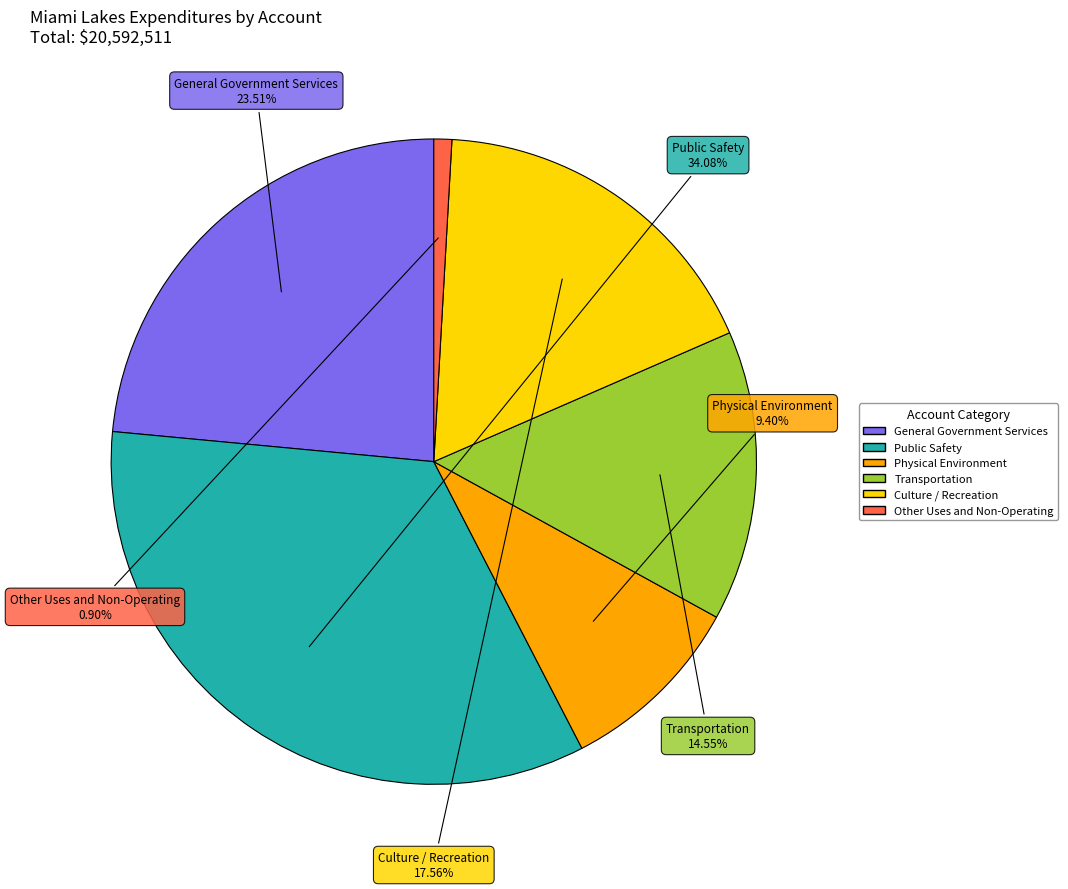

To the nearest percent, what is the combined percentage of Culture / Recreation and Physical Environment?

27%